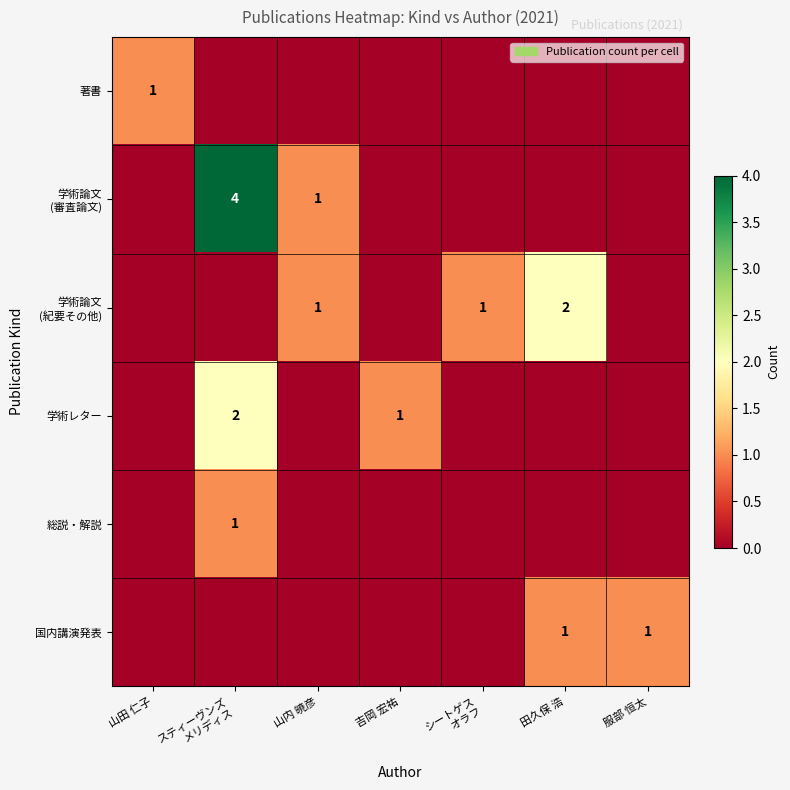

The 国内講演発表 series shows 1 at 服部 恒太. True or false?

True